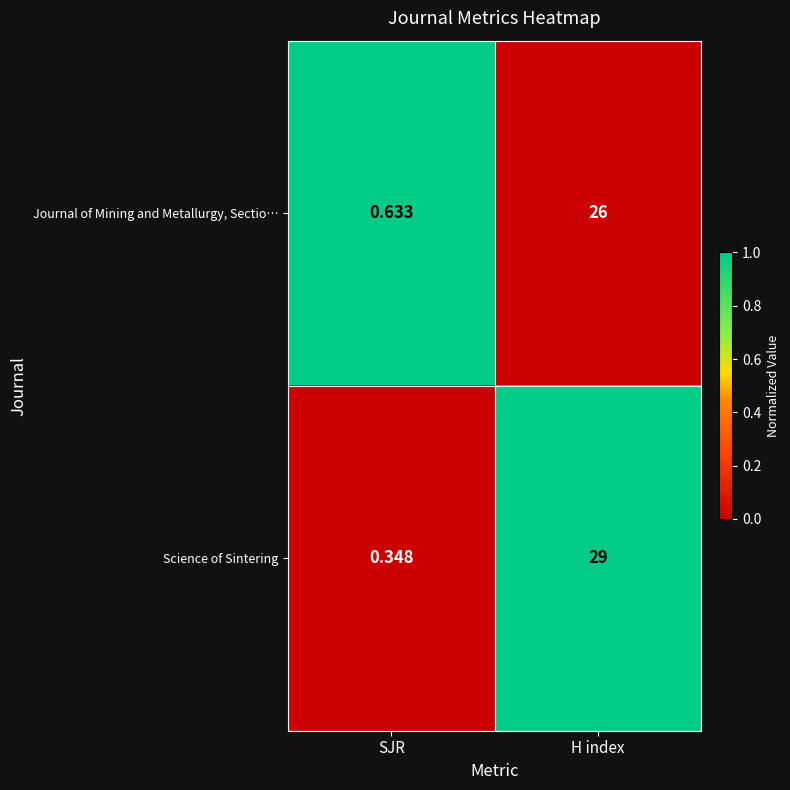

Which category has the lowest value across all series?

SJR